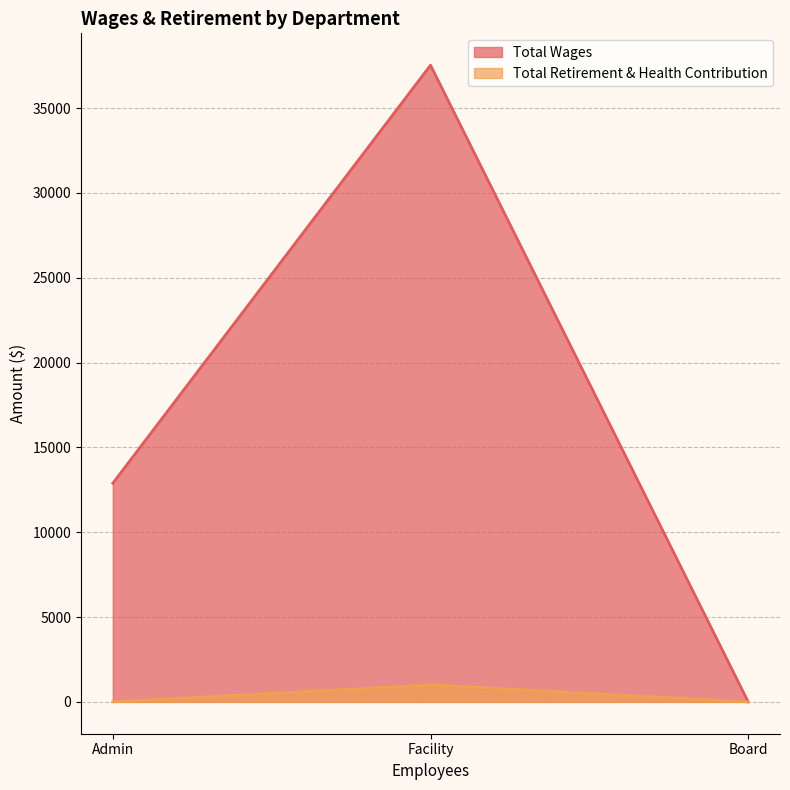

At which label is Total Wages closest to 18765?

Admin